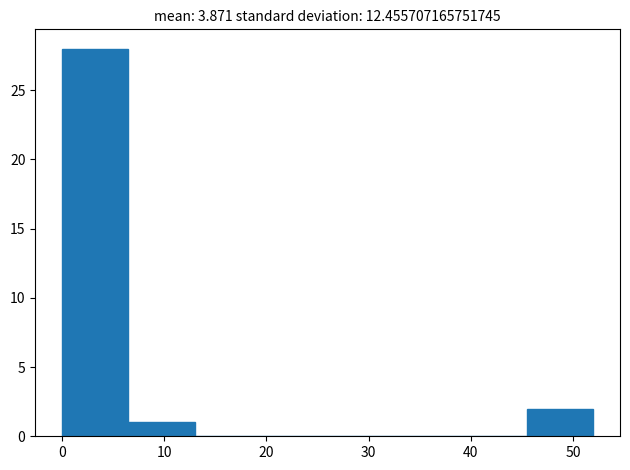

Which range on the x-axis has the tallest bar?

0.0 to 6.5